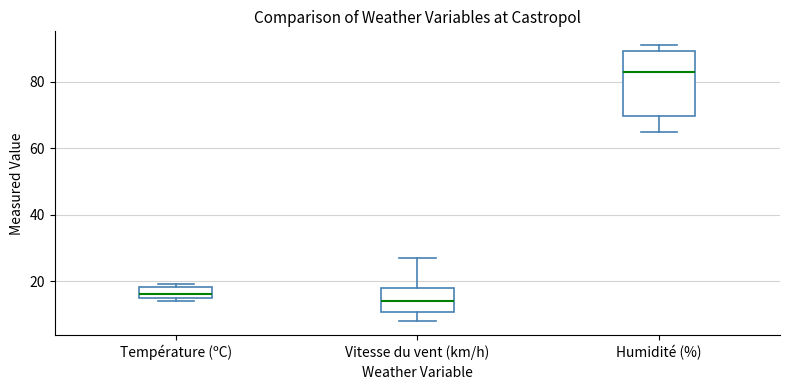

Reading left to right, transcribe this box plot: for each box, give where its median line is, the range the box spans, and where its two whiskers end, as read against the y-axis. The values are not printed on the chart, so give them approximately, as read against the axis.

Température (ºC): median 16, box 14 to 18, whiskers 14 (just below the box's lower edge) to 20
Vitesse du vent (km/h): median 14, box 10 to 18, whiskers 8 to 28
Humidité (%): median 84, box 70 to 90, whiskers 66 to 92